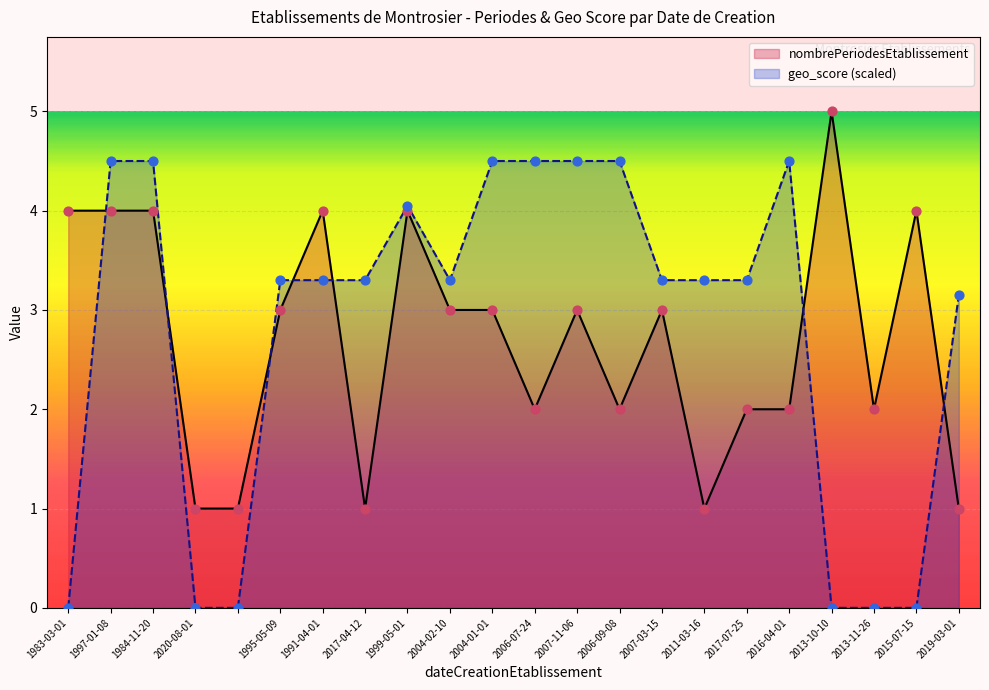

Which series contains the highest Y value?

nombrePeriodesEtablissement